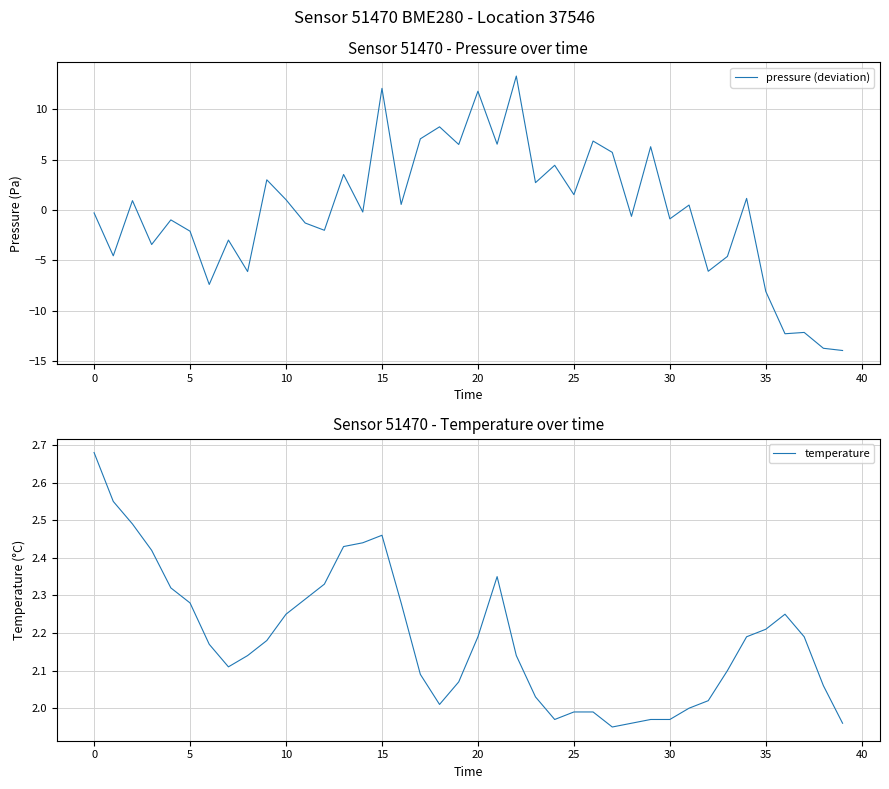

True or false: temperature and pressure (deviation) cross at least once.

True